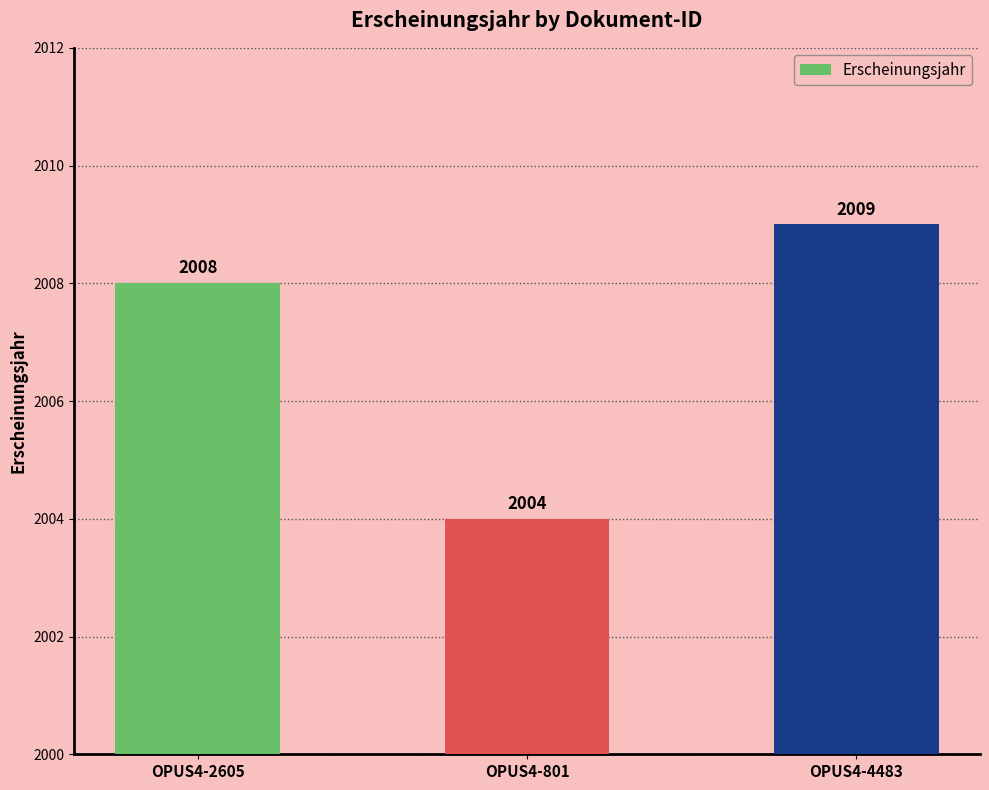

Reading left to right, list all the values displayed in this chart.

OPUS4-2605=2008	OPUS4-801=2004	OPUS4-4483=2009